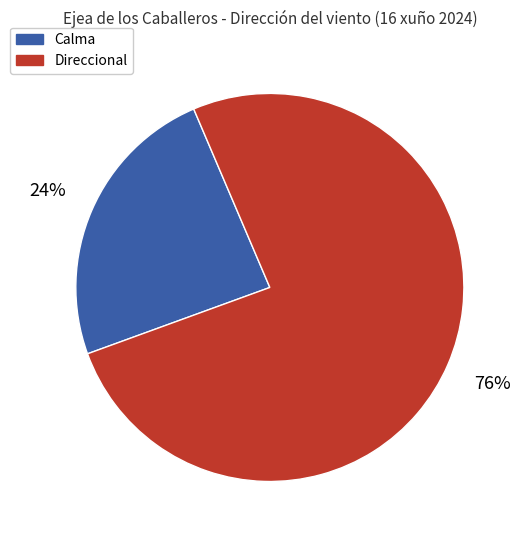

To the nearest percent, what is the difference between the largest and smallest slice percentages?

52%